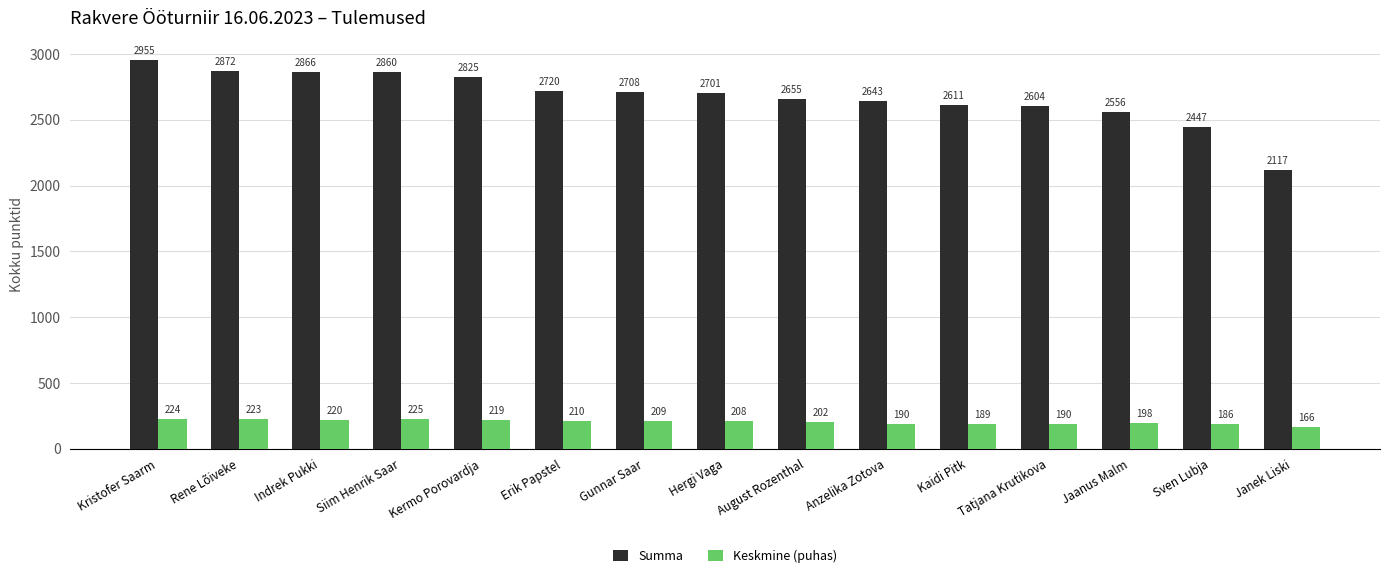

The value of Summa at Tatjana Krutikova is 4023.5. True or false?

False